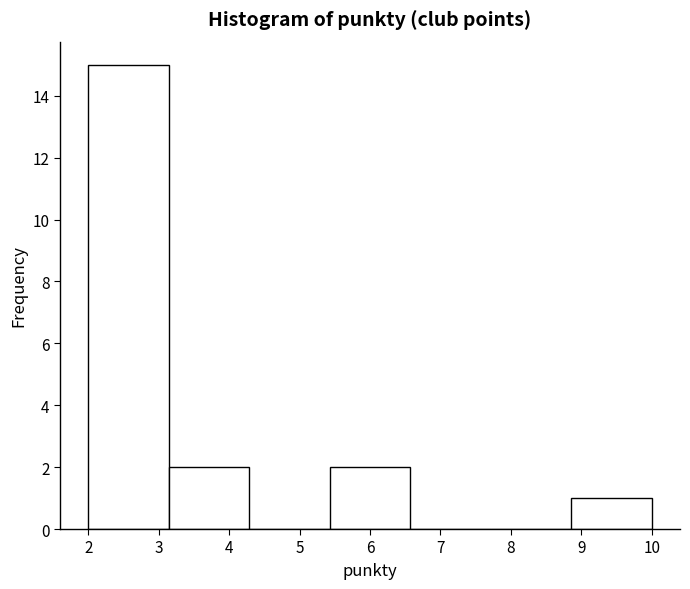

Reading left to right, transcribe this chart: for each bar, give the range it covers on the x-axis and its height. Neither the bar edges nor the heights are printed on the chart, so give them approximately, as read against the axes.

2.0 to 3.1: 15
3.1 to 4.3: 2
4.3 to 5.4: 0
5.4 to 6.6: 2
6.6 to 7.7: 0
7.7 to 8.9: 0
8.9 to 10.0: 1